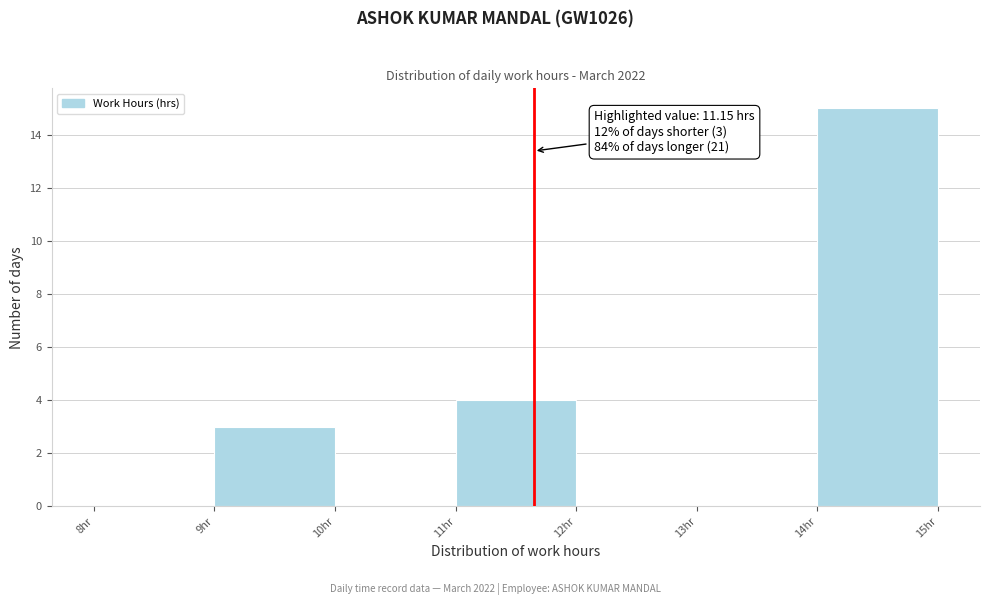

Reading left to right, transcribe all the data shown in this chart.

8hr=0	9hr=3	10hr=0	11hr=4	12hr=0	13hr=0	14hr=15